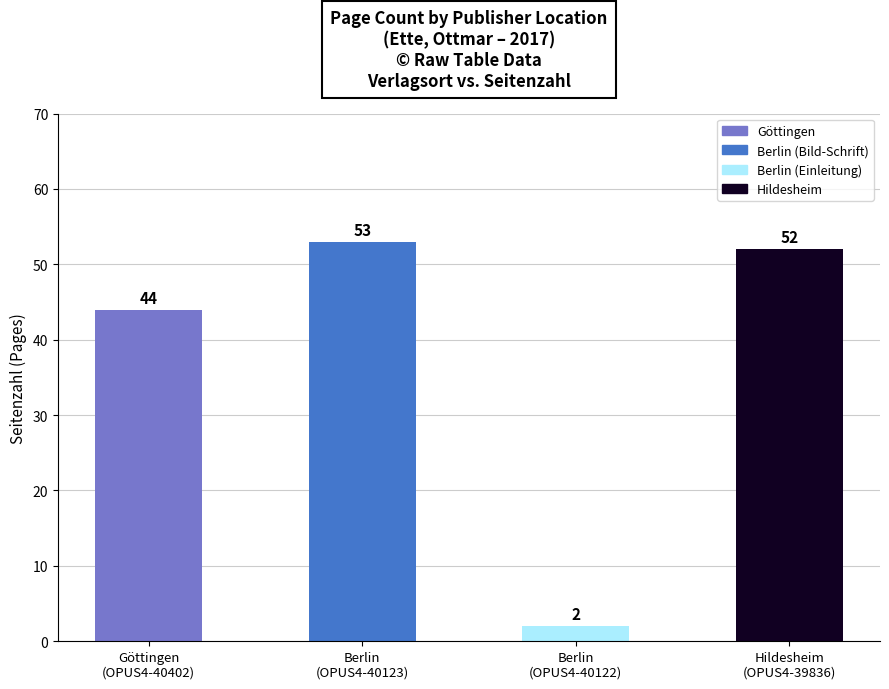

What is the minimum value shown in the chart?

2